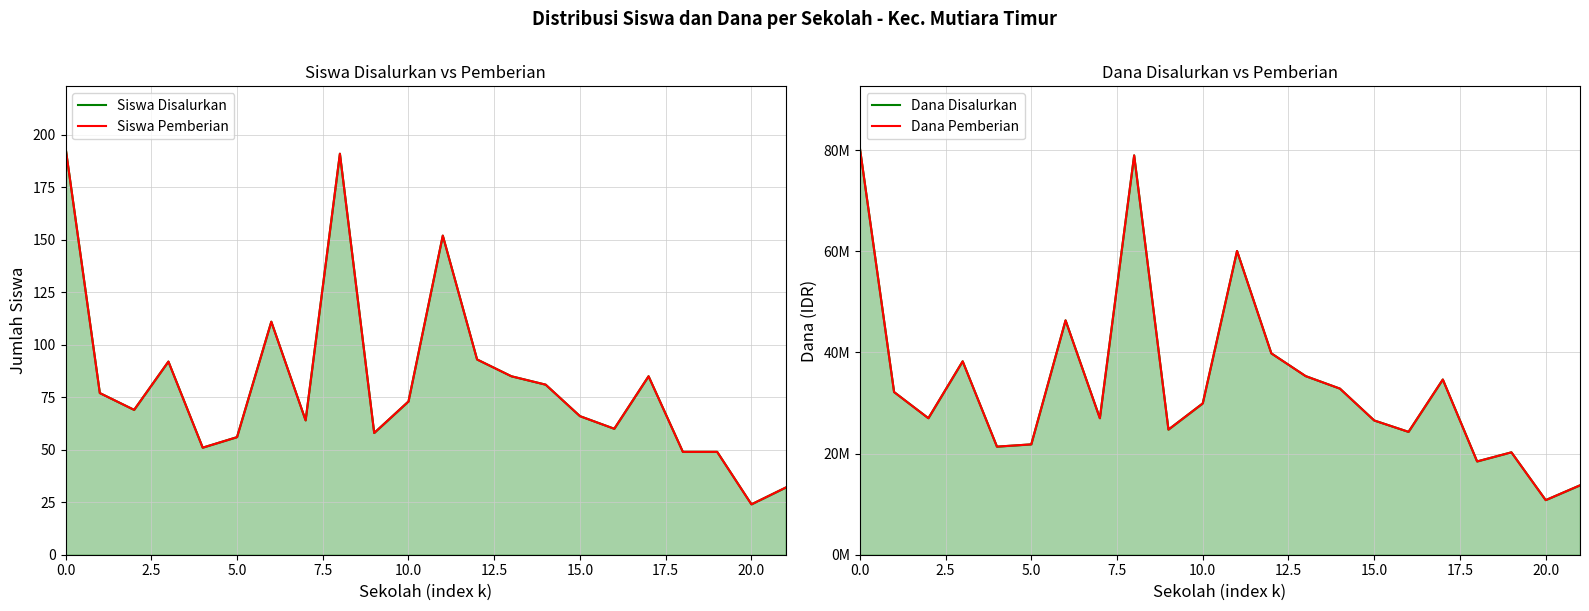

What is the maximum value shown in the chart?

80550000